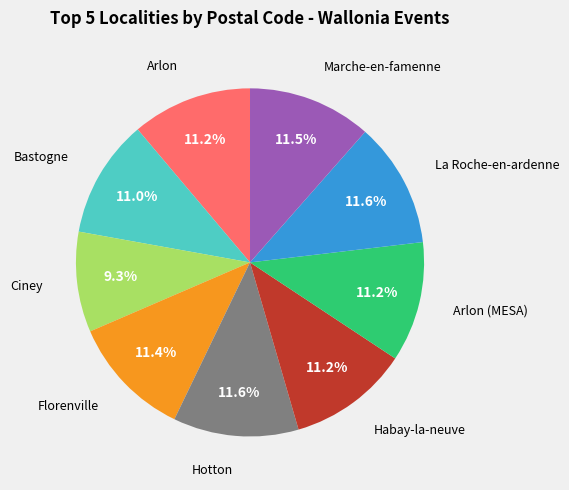

How many segments does this pie chart have?

9